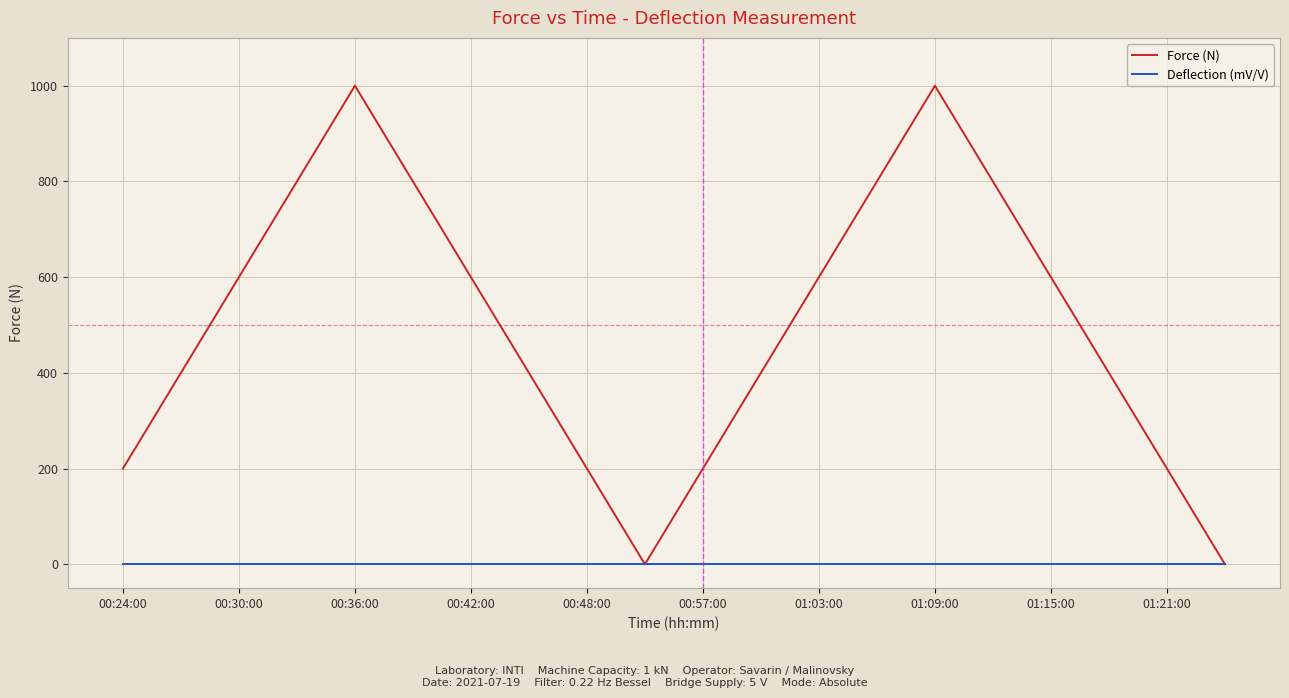

List the series in order of their peak value, lowest first.

Deflection (mV/V), Force (N)